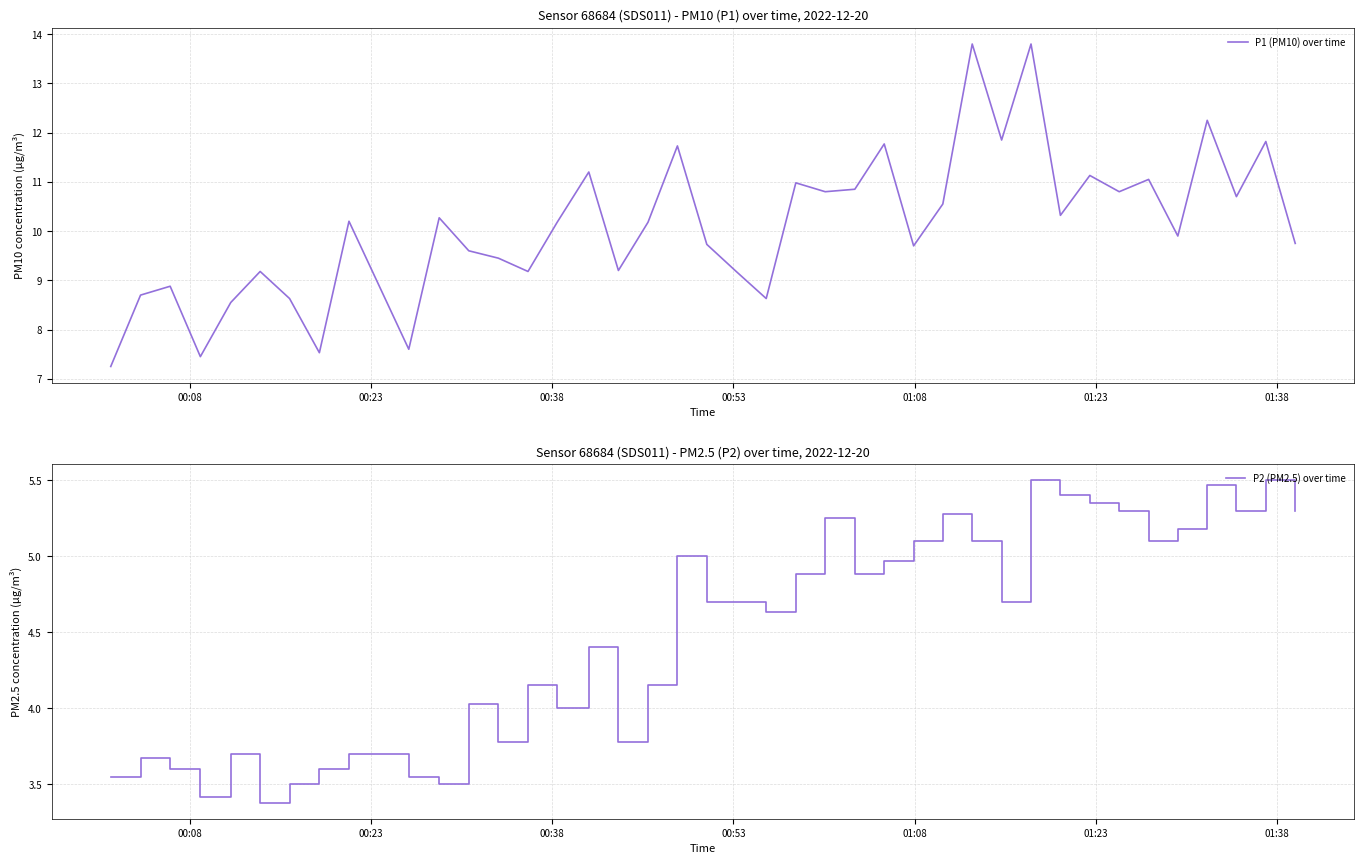

Does the chart have visible grid lines?

Yes